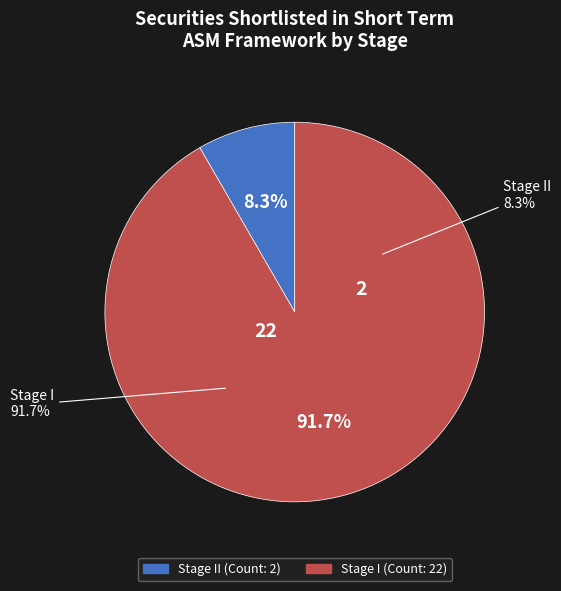

What is the largest slice in the pie chart?

Stage I